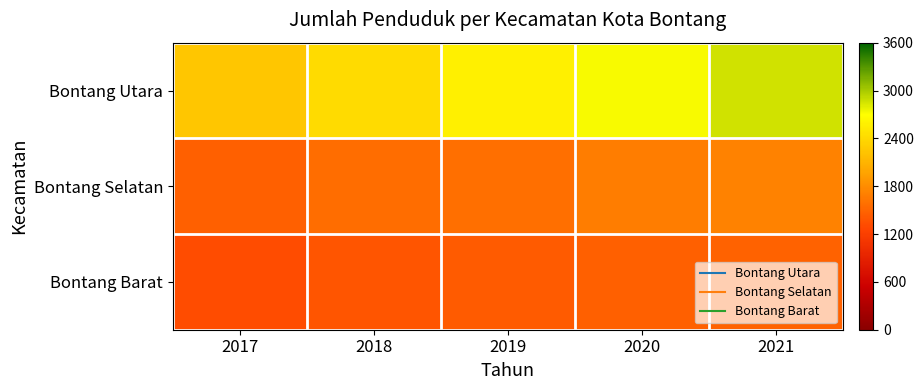

What is the minimum value shown in the chart?

1314